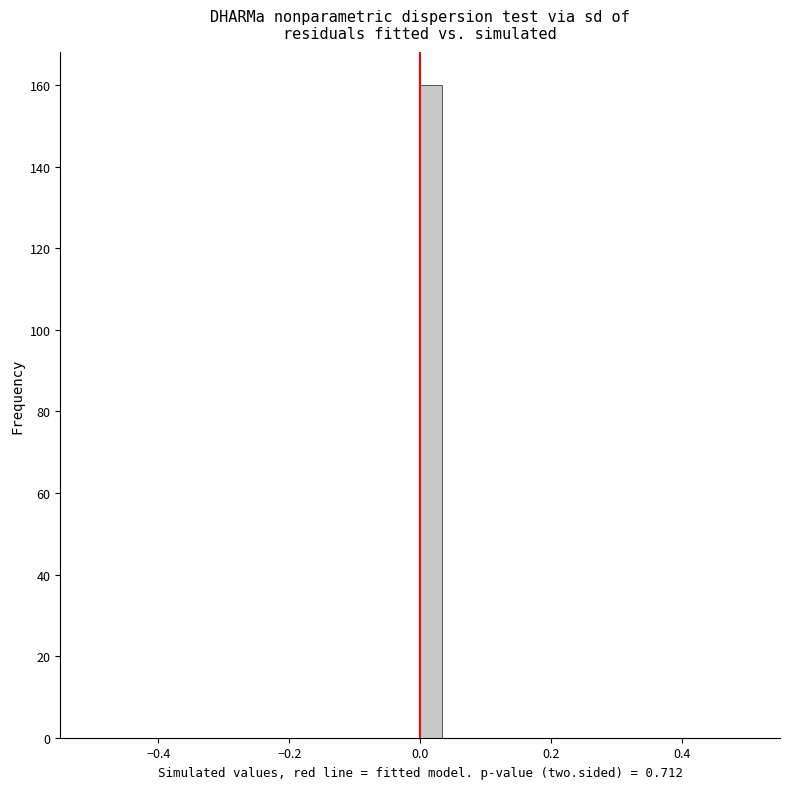

Read against the x-axis, roughly where is the centre of the tallest bar?

0.02